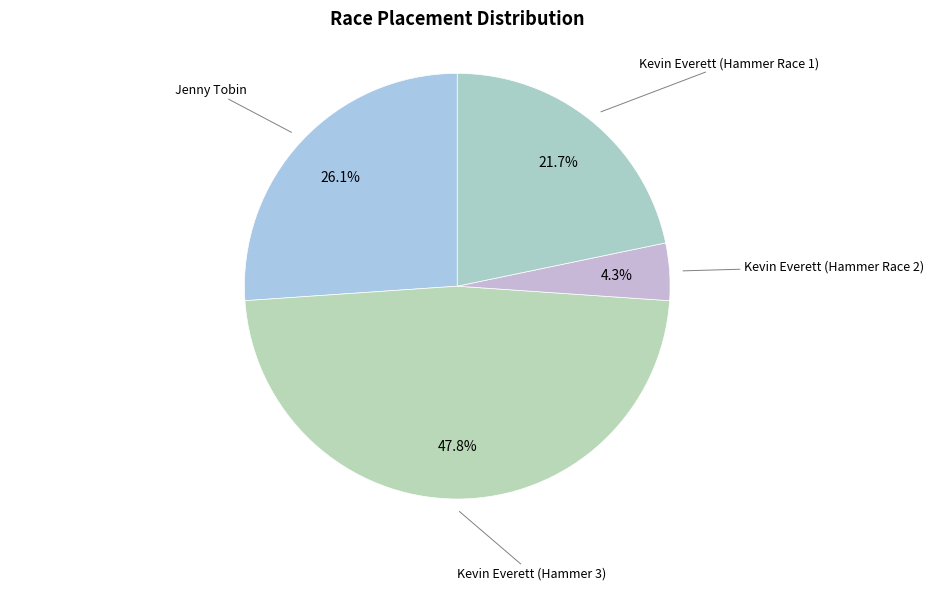

Which has a higher value, Kevin Everett (Hammer 3) or Kevin Everett (Hammer Race 2)?

Kevin Everett (Hammer 3)